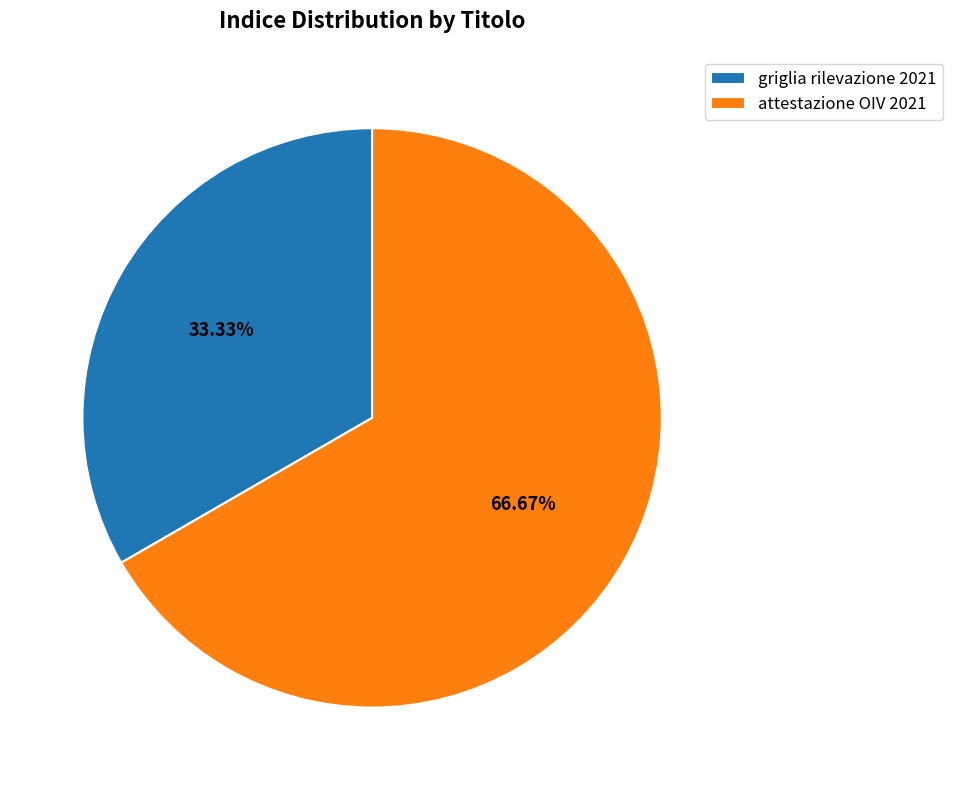

Is there any slice that represents more than half of the pie?

Yes